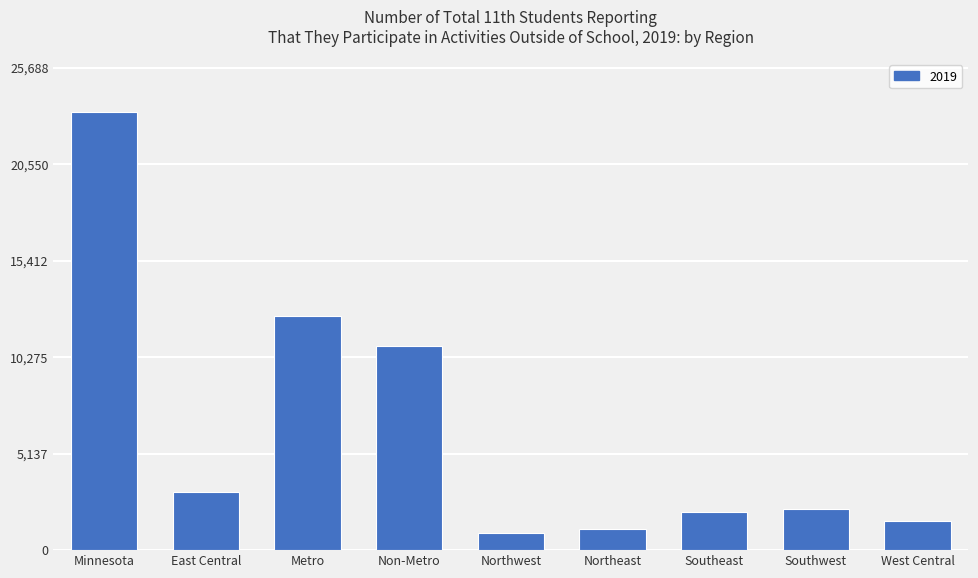

What is the change in value from East Central to Northwest?

-2221